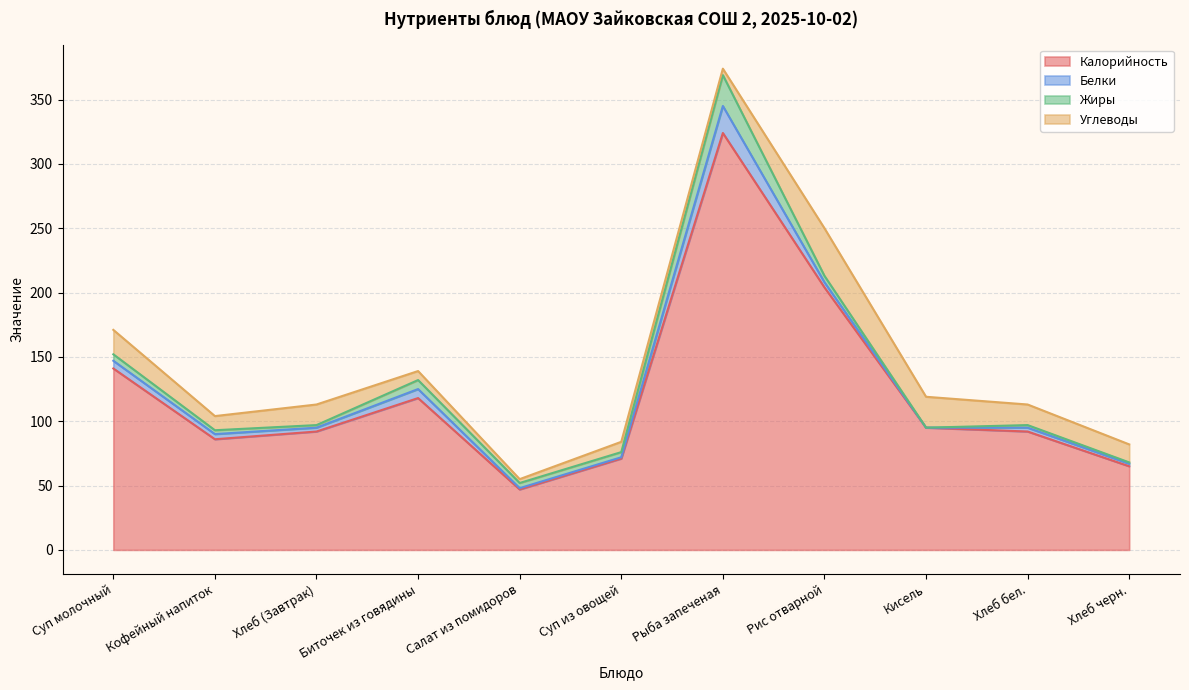

How many lines are shown in the chart?

4